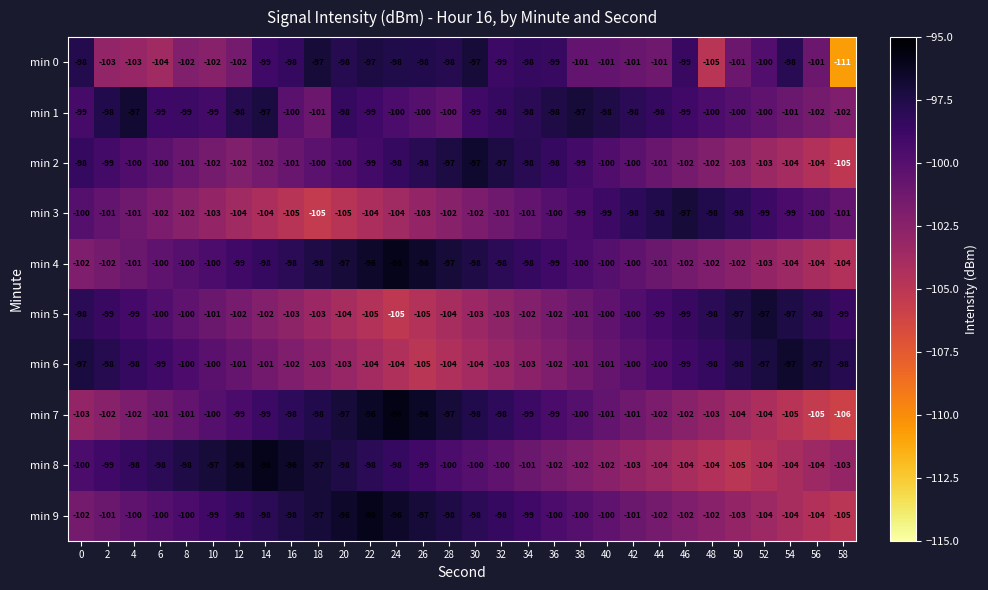

Which series has the largest range (max minus min)?

min 0